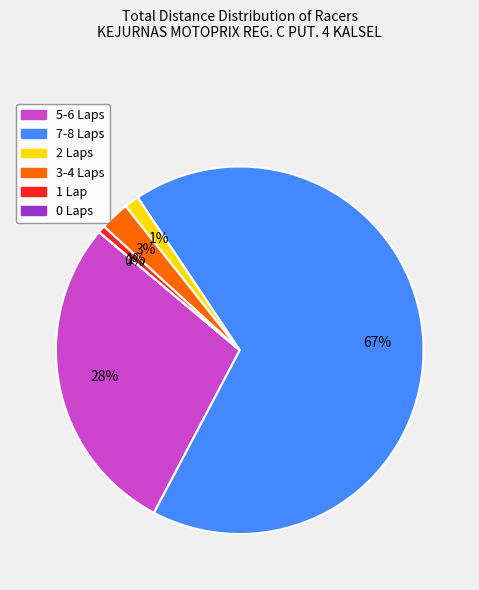

What percentage is NOT represented by 25?

100.0%